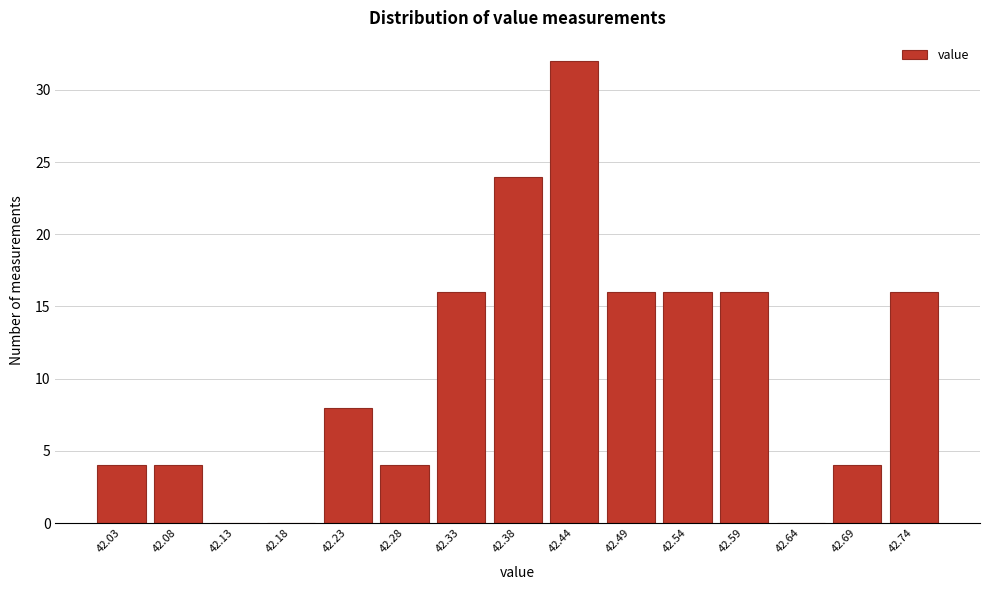

Reading right to left, list all the values displayed in this chart.

42.74=16	42.69=4	42.64=0	42.59=16	42.54=16	42.49=16	42.44=32	42.38=24	42.33=16	42.28=4	42.23=8	42.18=0	42.13=0	42.08=4	42.03=4